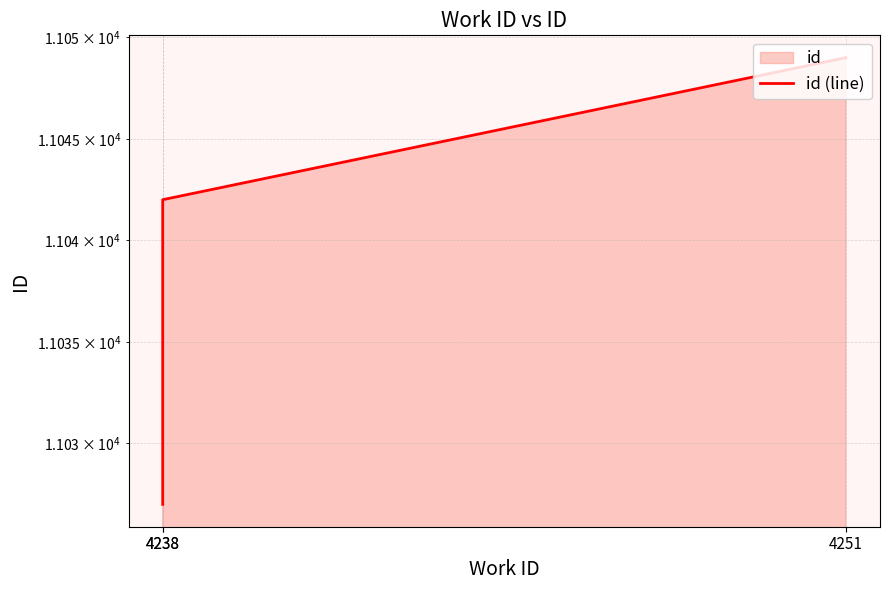

The value at 4238 is 11027. True or false?

True